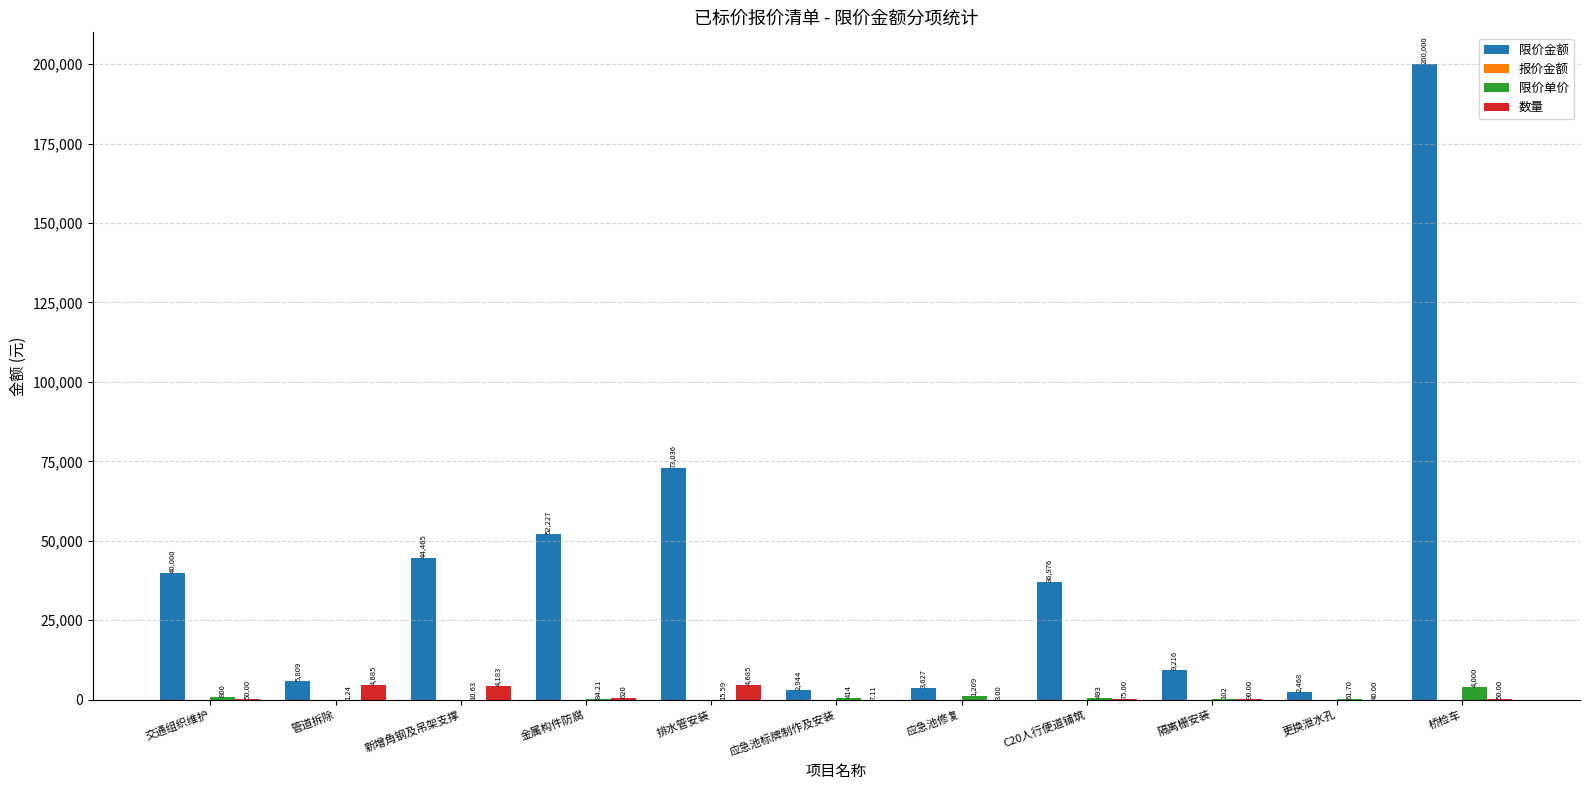

At which label does 限价金额 first exceed 36975?

交通组织维护